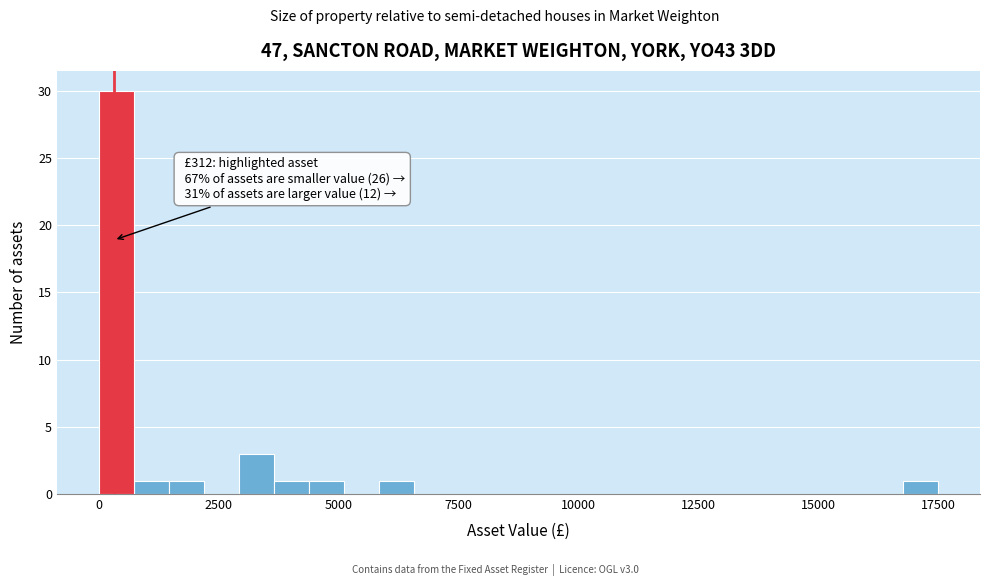

Read against the x-axis, roughly where is the centre of the tallest bar?

500